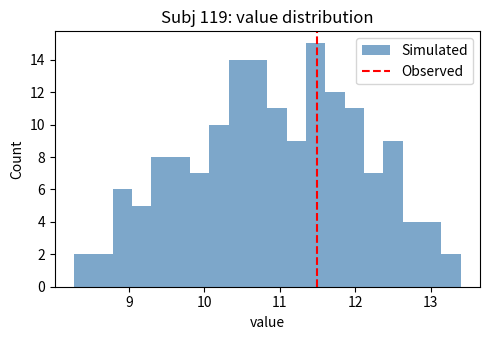

Read against the x-axis, roughly where is the centre of the tallest bar?

11.5